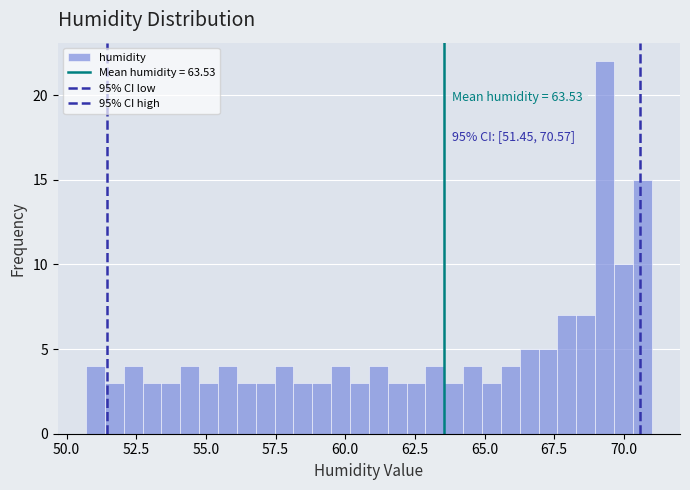

Read against the x-axis, roughly where is the centre of the tallest bar?

69.5